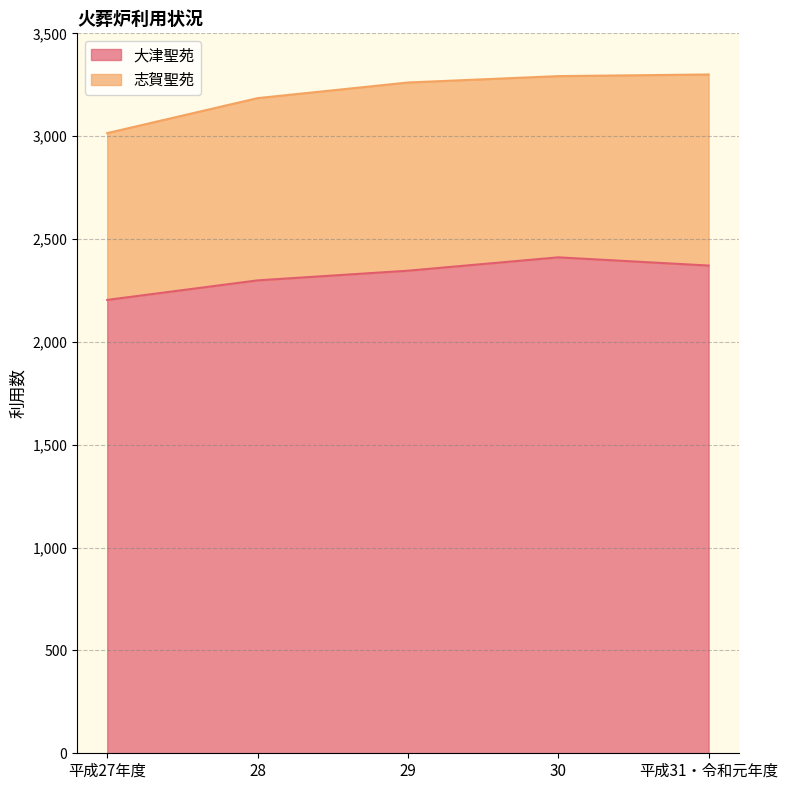

Reading right to left, what are all the values shown in this chart?

2371	2411	2346	2299	2204